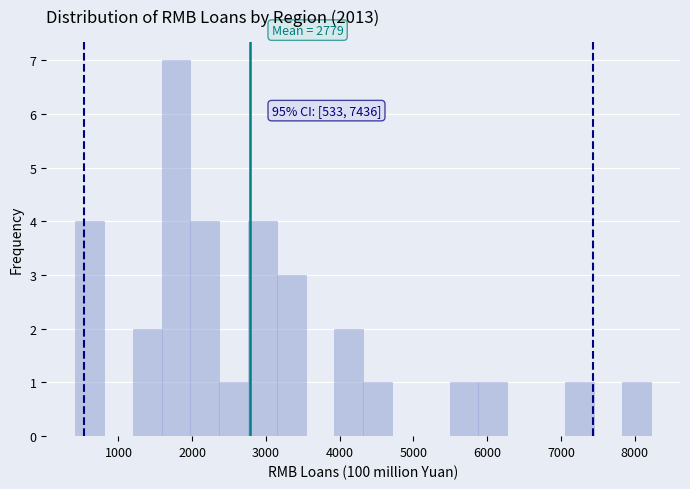

Around what value on the x-axis is the tallest bar? Give the approximate position of its centre, as read against the axis.

1800